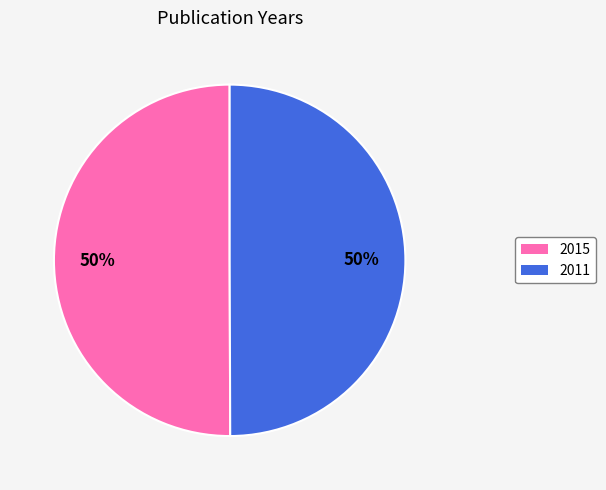

The 2015 slice represents 41% of the pie. True or false?

False